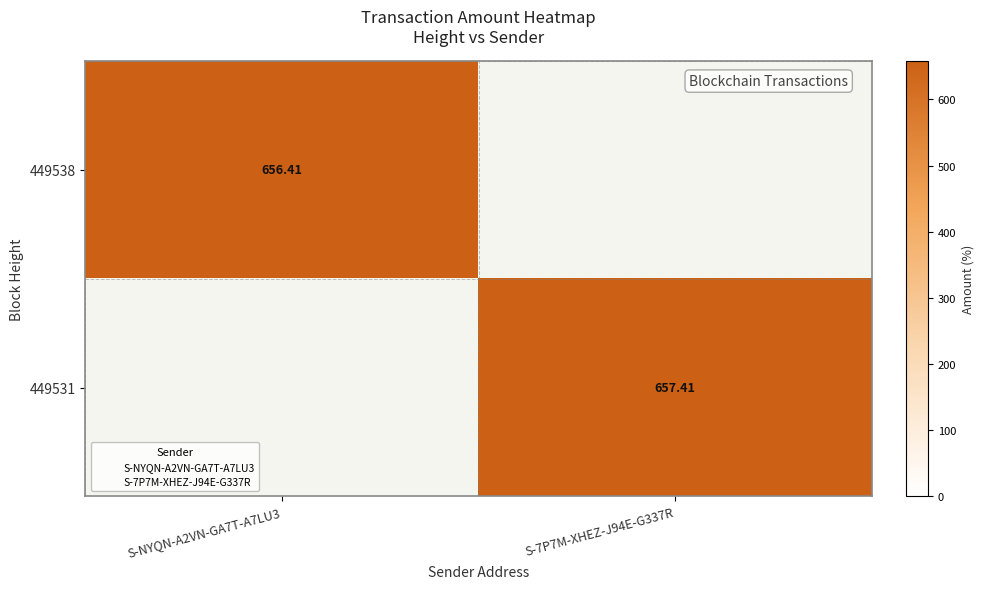

At which label is 449538 closest to 328?

S-7P7M-XHEZ-J94E-G337R